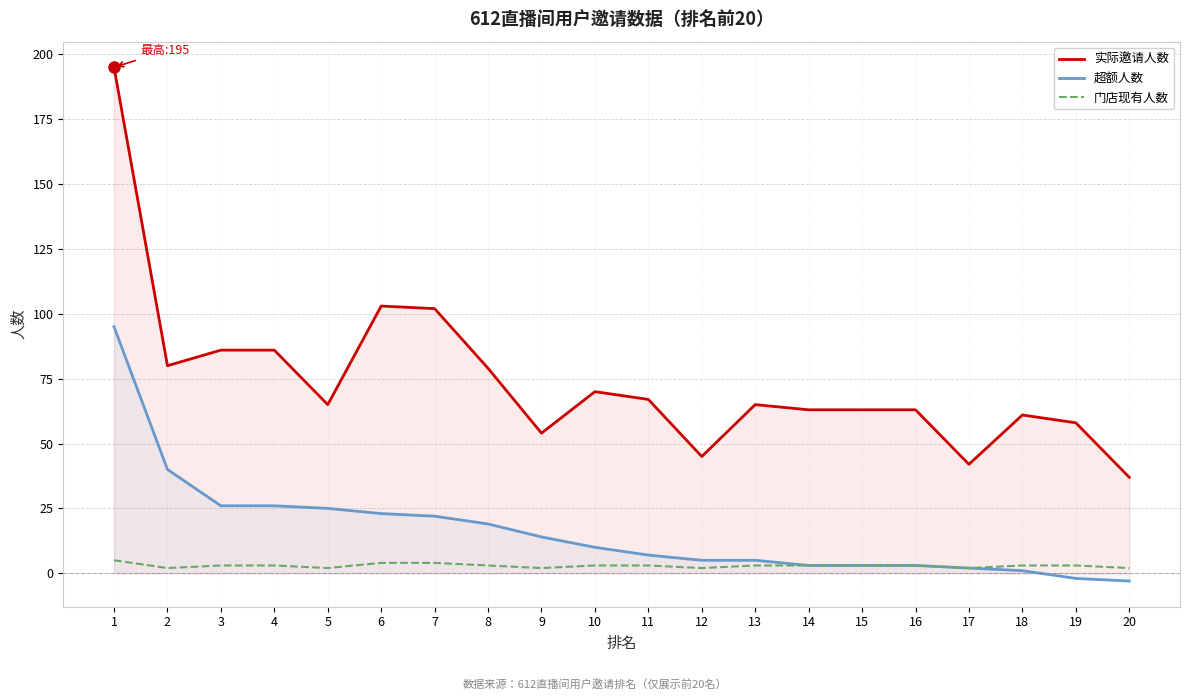

What is the sum of the 实际邀请人数 values at 12 and 15?

108